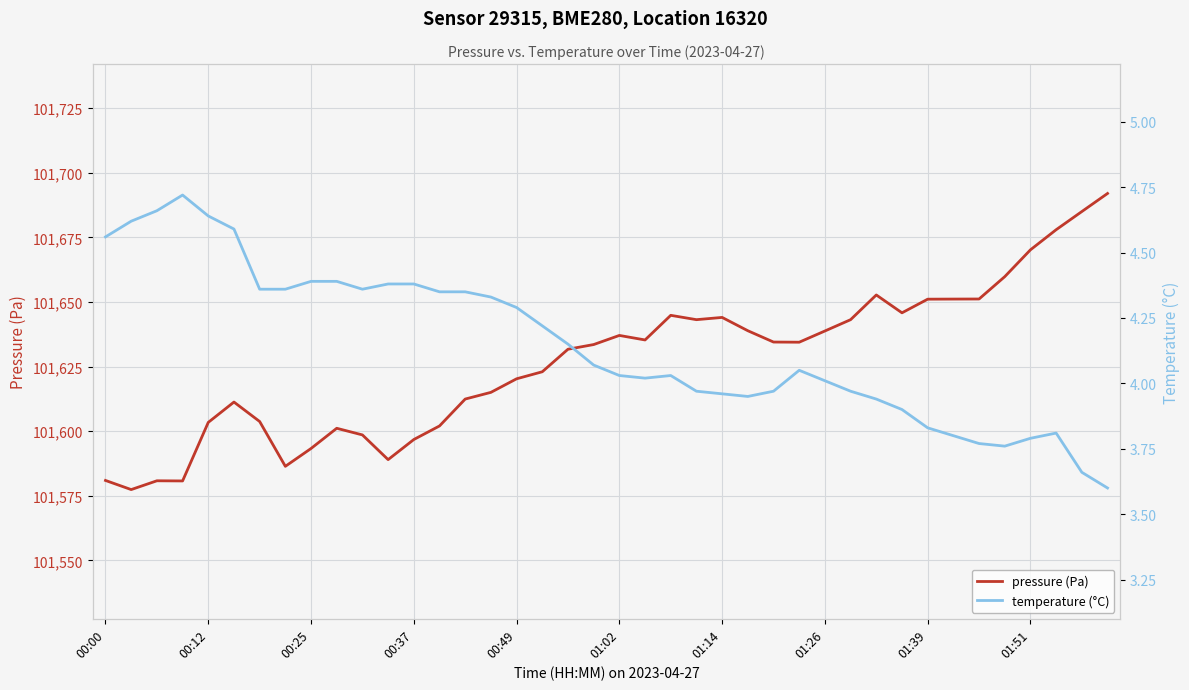

Which category has the lowest value across all series?

39